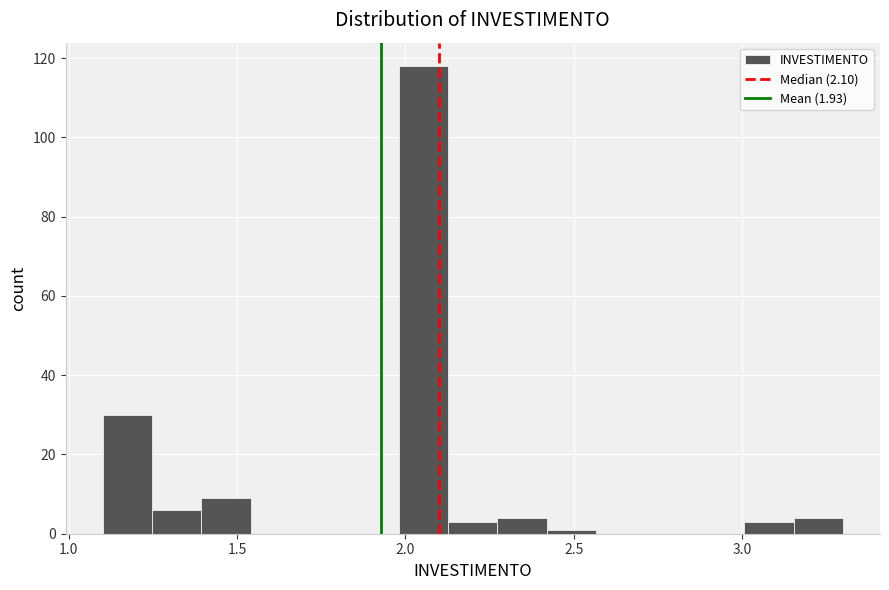

Around what value on the x-axis is the tallest bar? Give the approximate position of its centre, as read against the axis.

2.05